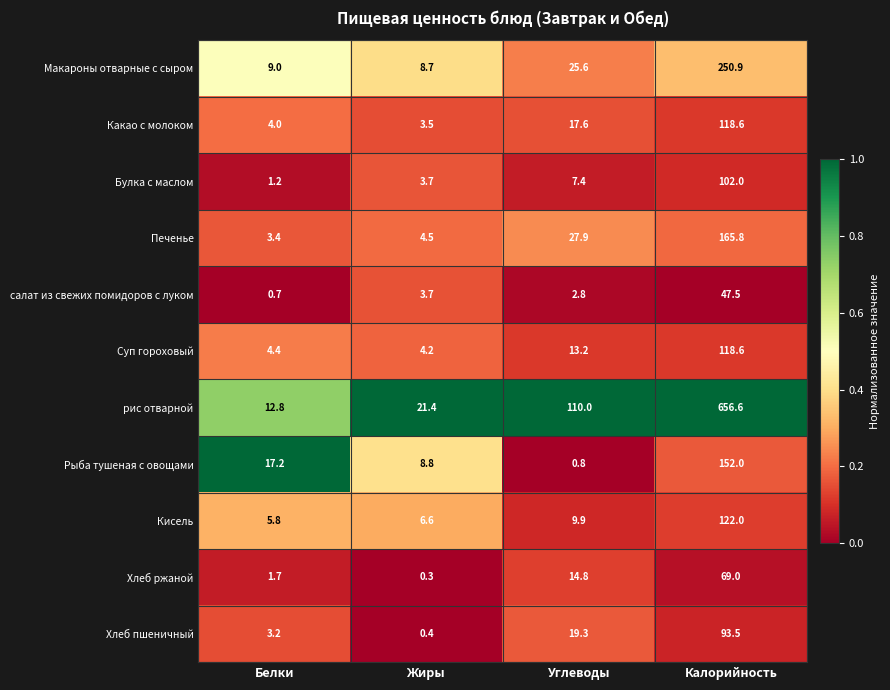

What is the sum of the Макароны отварные с сыром values at Белки and Калорийность?

259.9